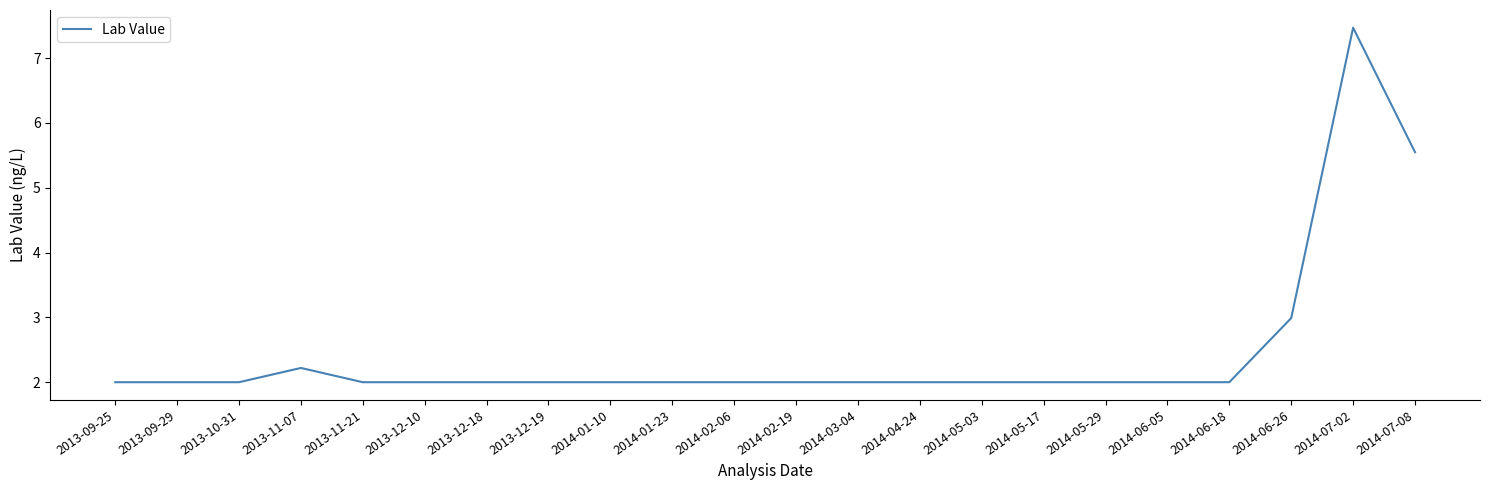

What is the smallest value displayed?

2.0